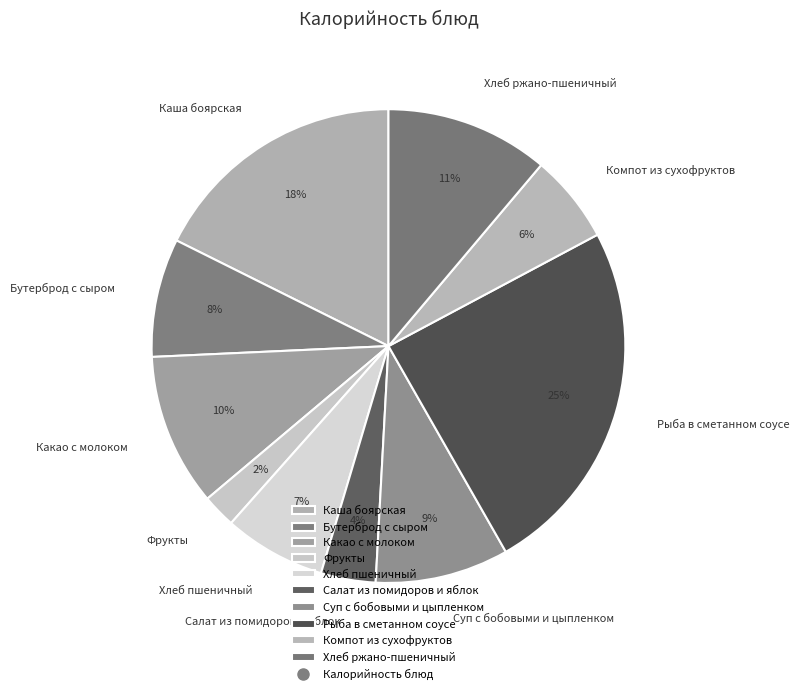

What is the ratio of the value at Хлеб пшеничный to the value at Какао с молоком?

0.7